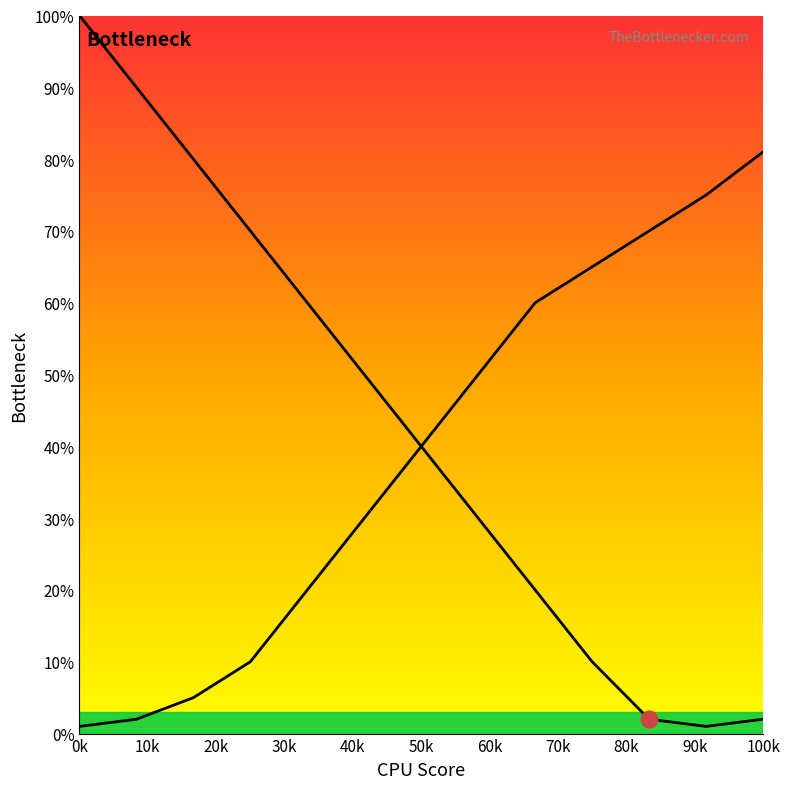

What is the maximum value shown in the chart?

100